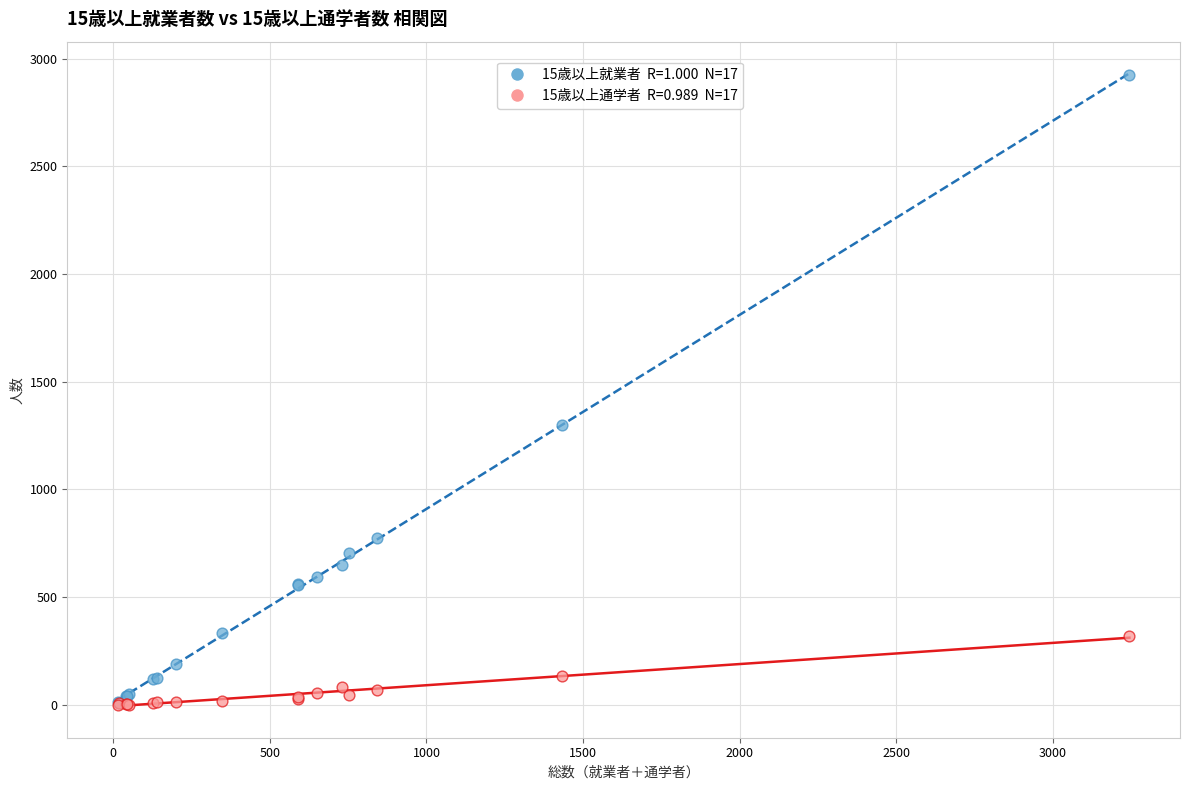

Across all series, what Y value is closest to 1462?

1297